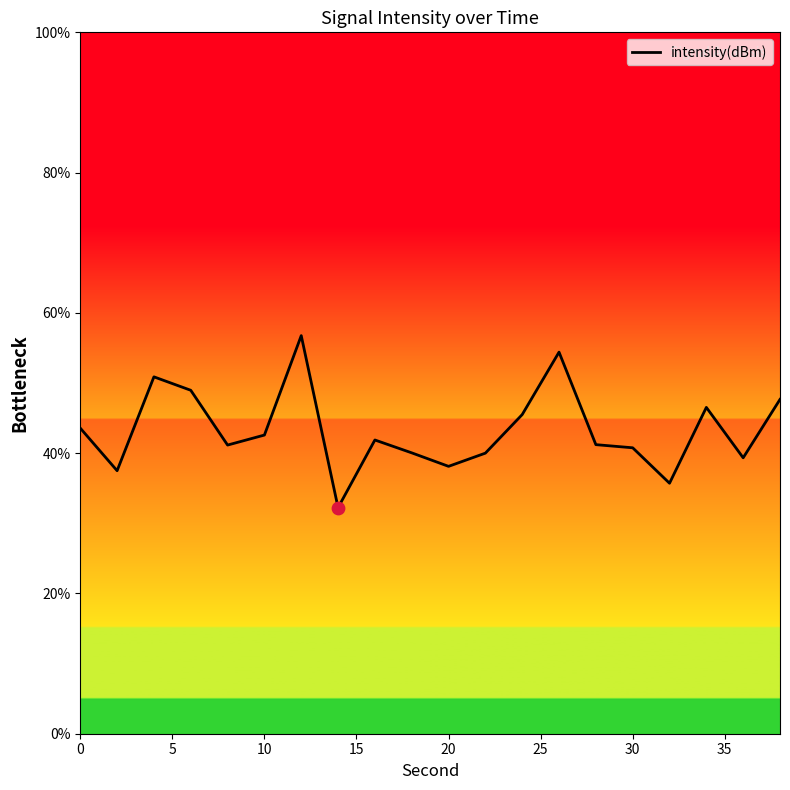

What is the difference between the maximum and minimum values?

24.5